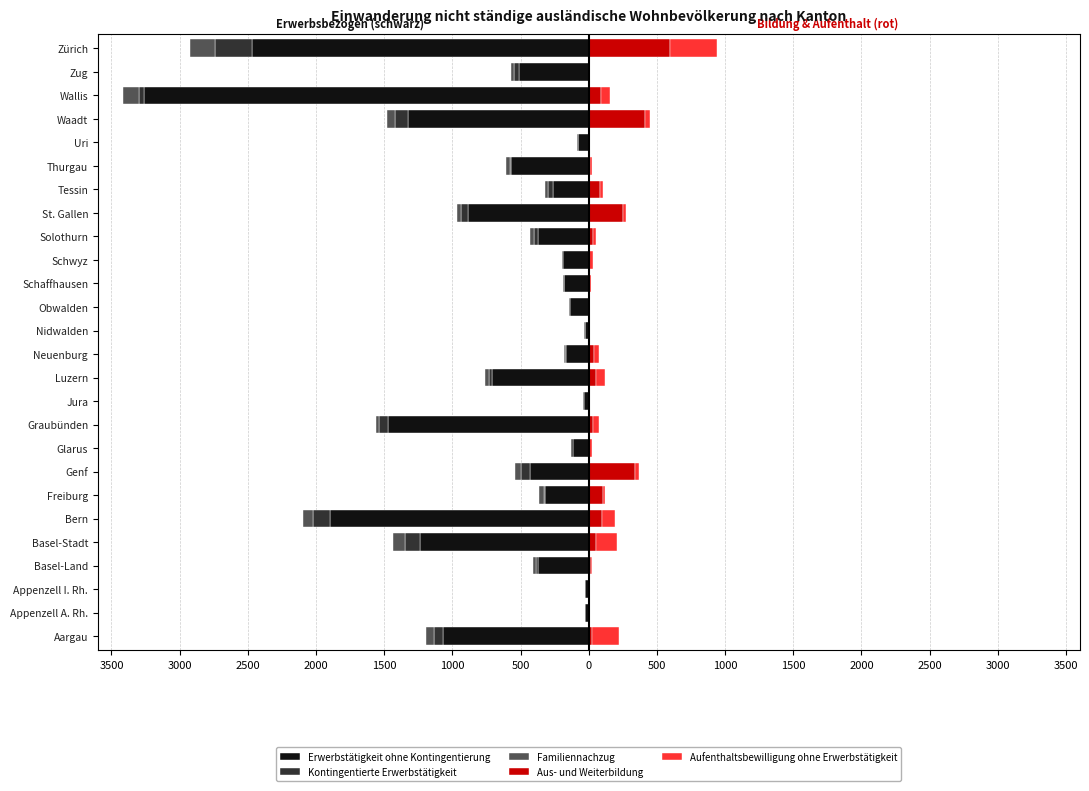

Reading left to right, extract all data points from this chart.

Erwerbstätigkeit ohne Kontingentierung: -1070	-25	-24	-373	-1237	-1900	-319	-433	-114	-1472	-38	-706	-165	-26	-139	-180	-187	-373	-886	-265	-572	-81	-1323	-3260	-511	-2467
Kontingentierte Erwerbstätigkeit: -67	-1	-1	-17	-107	-124	-7	-63	-14	-63	-1	-22	-9	0	-3	-1	-7	-31	-51	-34	-4	-1	-100	-38	-38	-277
Familiennachzug: -60	0	-1	-22	-93	-68	-36	-46	-5	-28	-5	-32	-9	-5	0	-10	-2	-28	-31	-25	-33	-1	-57	-114	-22	-177
Aus- und Weiterbildung: 22	0	0	16	52	100	107	342	2	31	11	50	41	2	0	5	2	32	254	81	11	2	411	91	5	597
Aufenthaltsbewilligung ohne Erwerbstätigkeit: 199	4	0	7	155	90	12	30	20	45	0	73	35	0	4	10	30	21	20	24	13	3	37	64	8	341